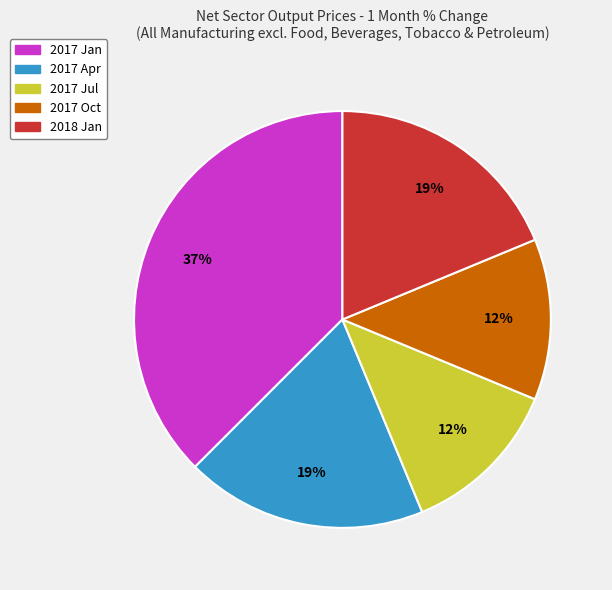

To the nearest percent, what portion does 2018 Jan represent?

19%